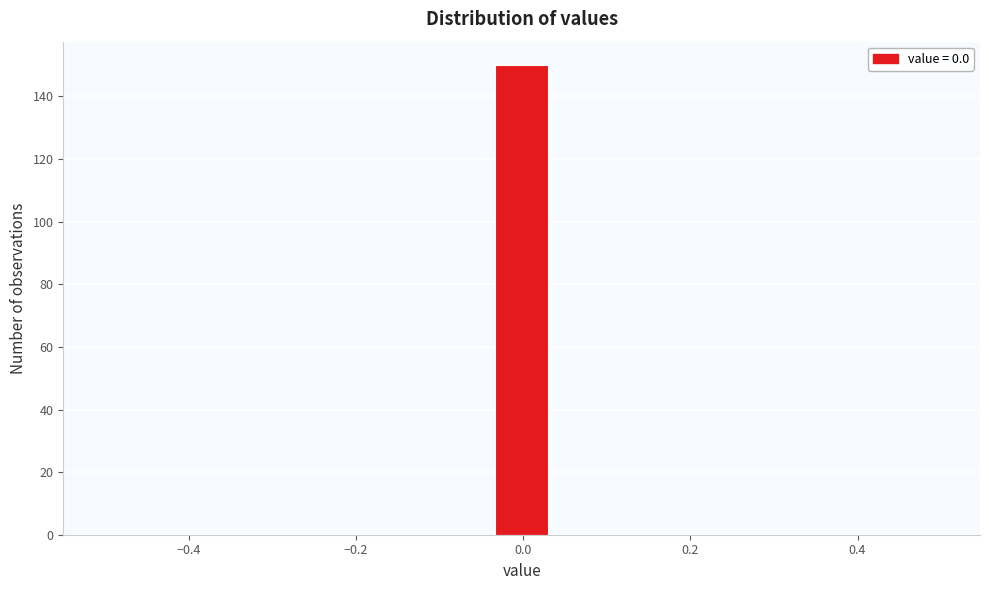

Read against the x-axis, roughly where is the centre of the tallest bar?

0.00